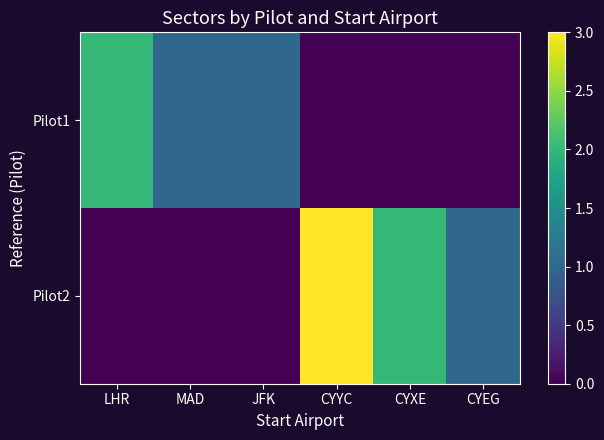

Reading left to right, transcribe all the data shown in this chart.

Pilot1: LHR=2	MAD=1	JFK=1	CYYC=0	CYXE=0	CYEG=0
Pilot2: LHR=0	MAD=0	JFK=0	CYYC=3	CYXE=2	CYEG=1